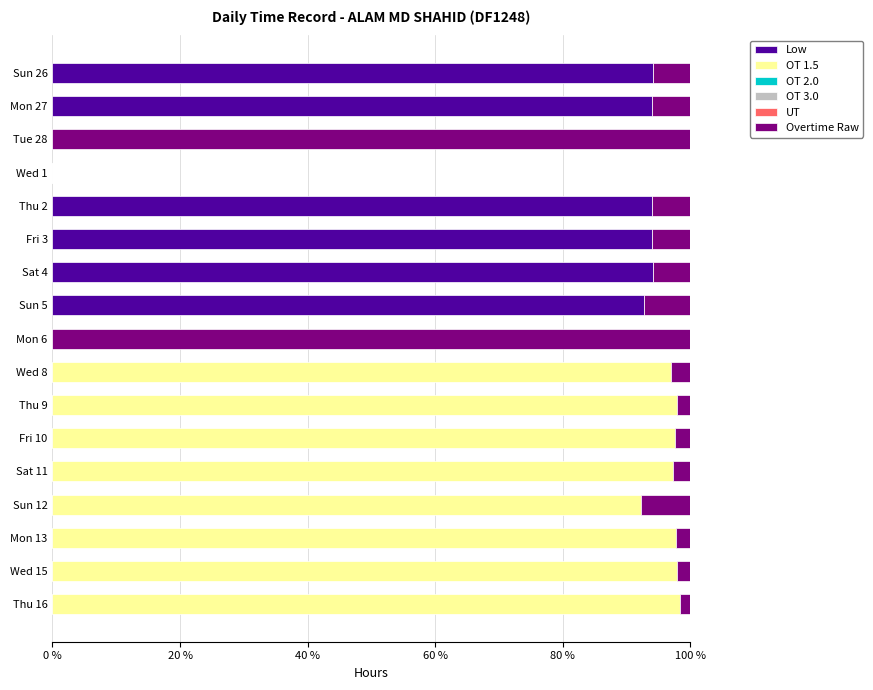

The Low series shows 0.0 at Mon 6. True or false?

True